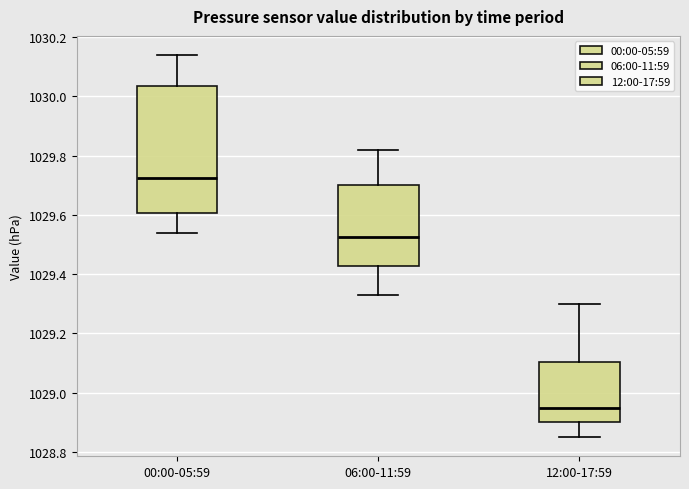

Where does the lower whisker of the box for 12:00-17:59 end on the y-axis? The values are not printed on the chart, so give them approximately, as read against the axis.

1028.86